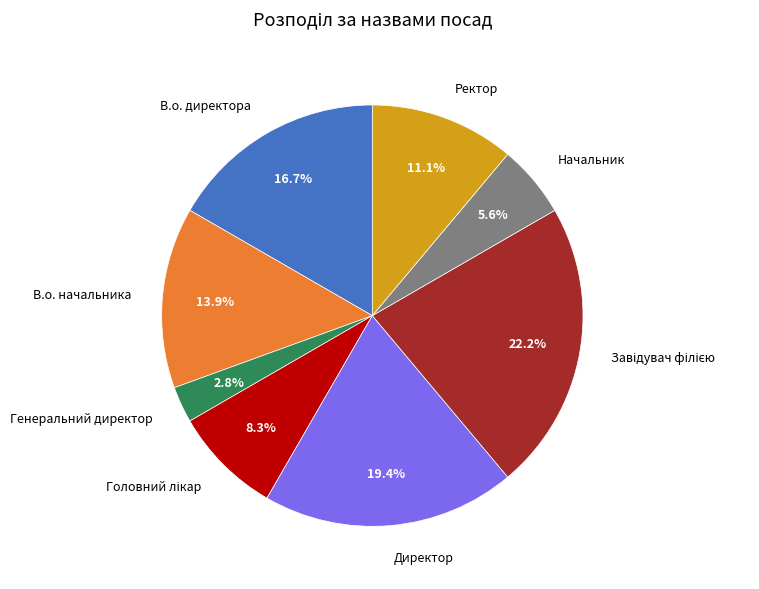

How many segments does this pie chart have?

8